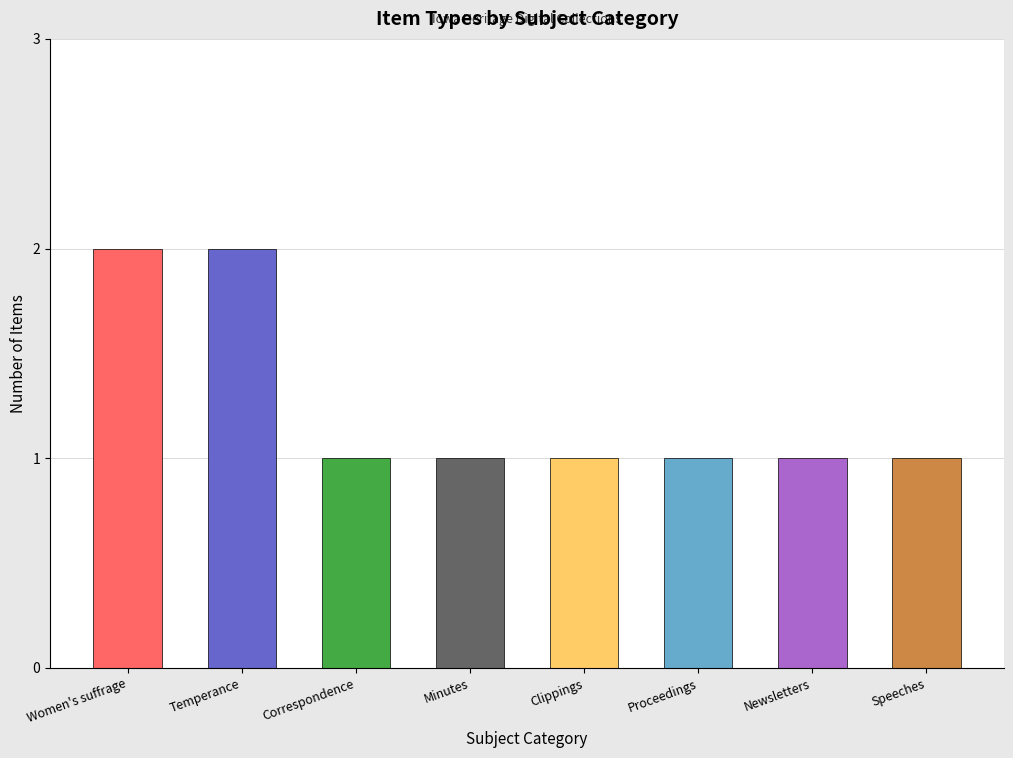

Which has a higher value, Temperance or Newsletters?

Temperance